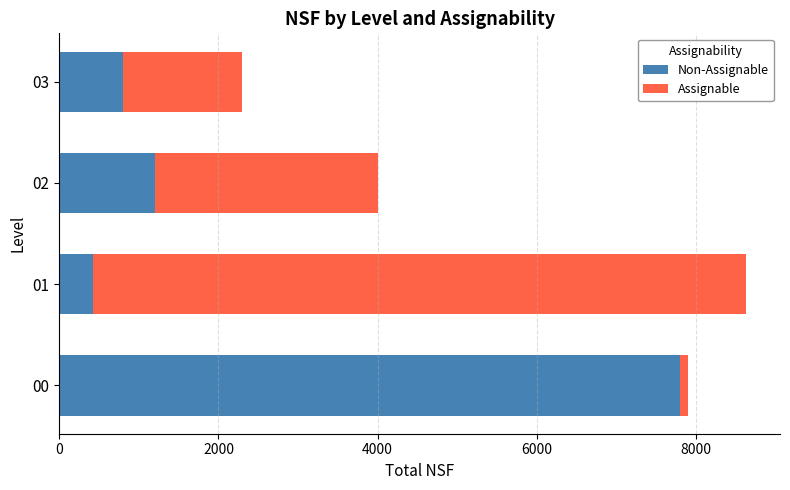

What is the total value across all series at 01?

8625.2